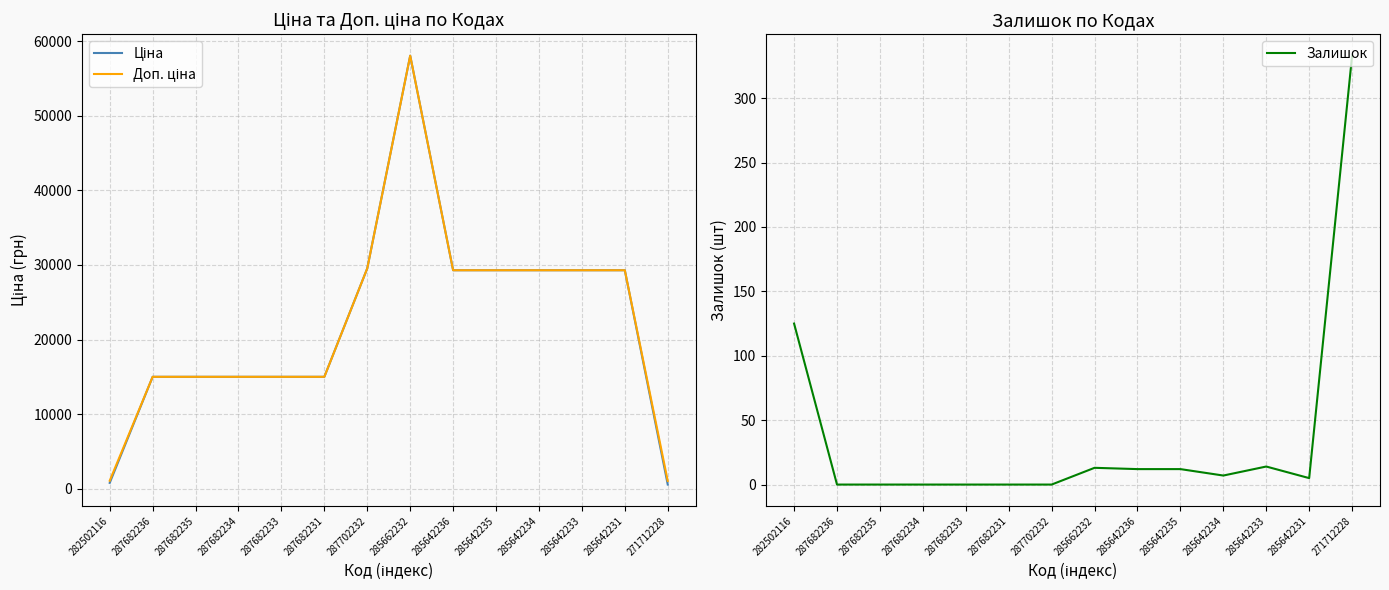

True or false: Залишок and Ціна cross at least once.

False